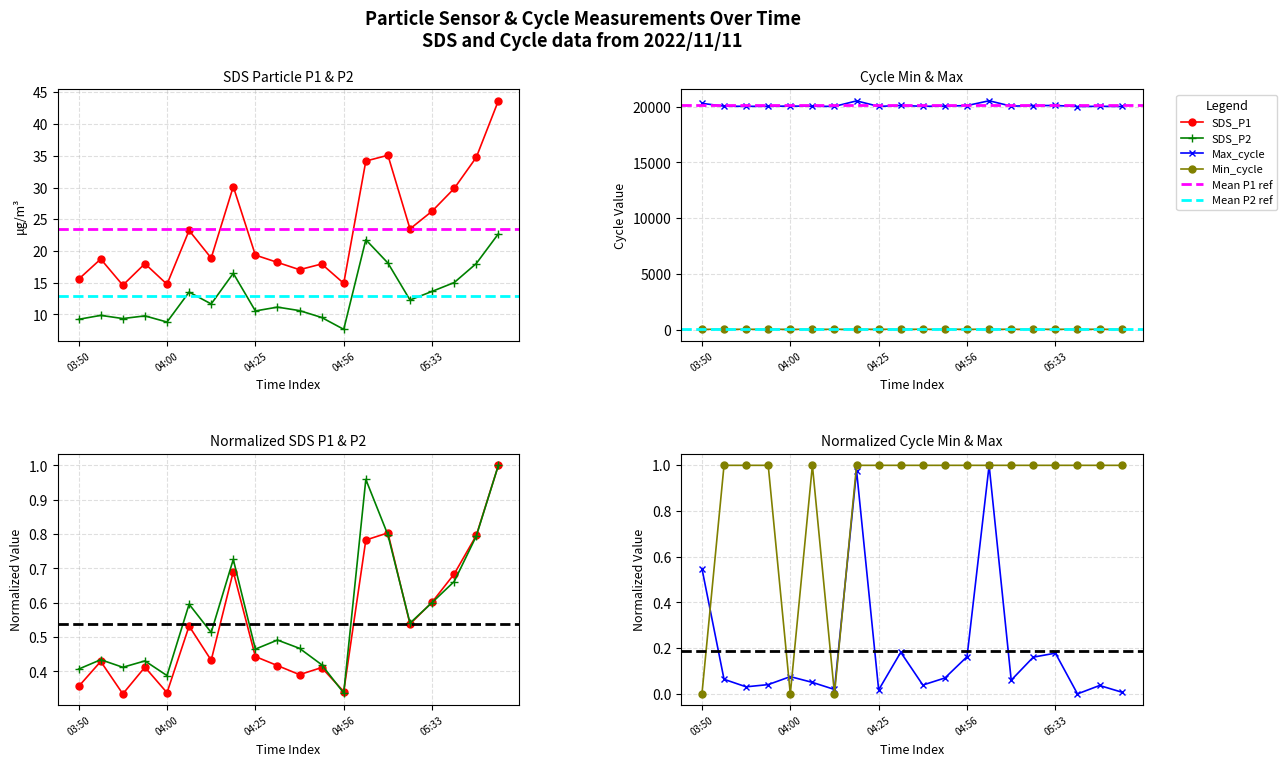

True or false: Min_cycle has a value of 28.0 at 03:55.

True